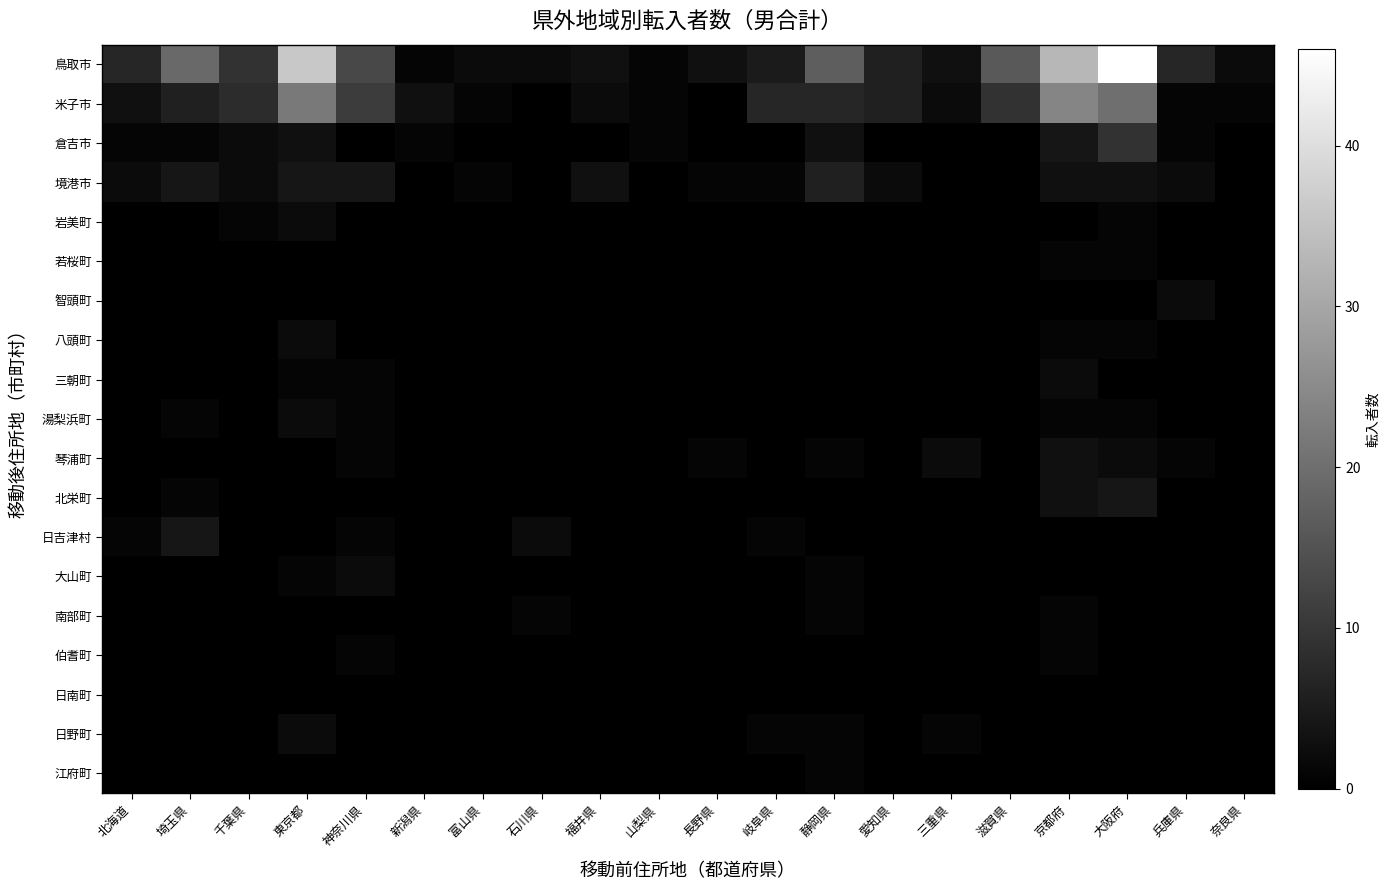

Which series has the largest total across all categories?

鳥取市